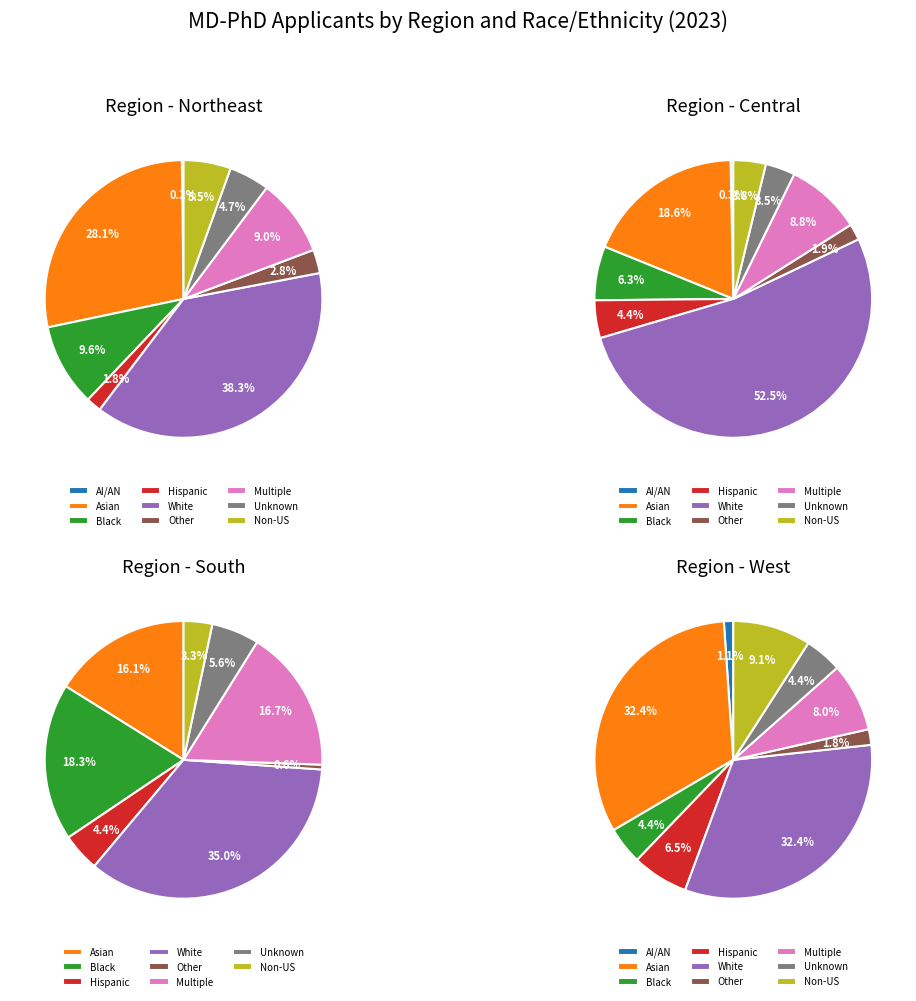

Is the sum of West and Central greater than half?

No